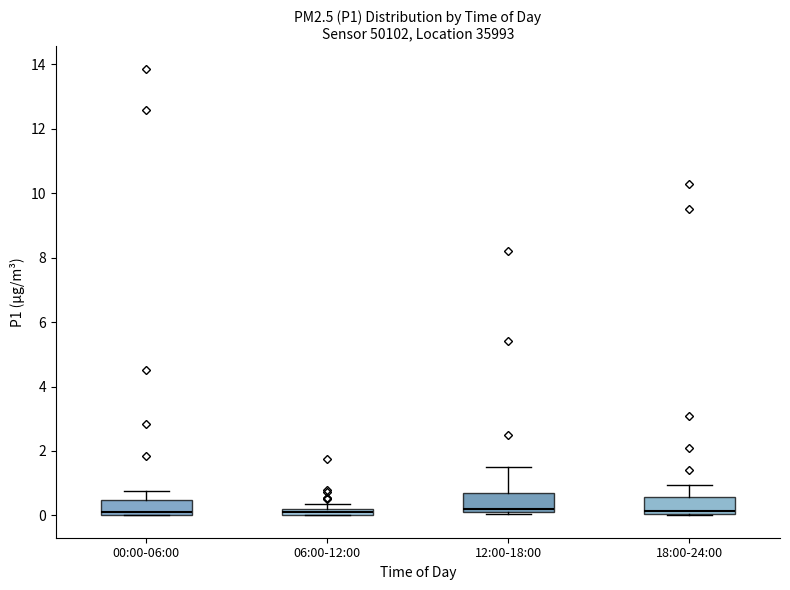

Where does the median line of the box for 00:00-06:00 sit on the y-axis? The values are not printed on the chart, so give them approximately, as read against the axis.

0.2